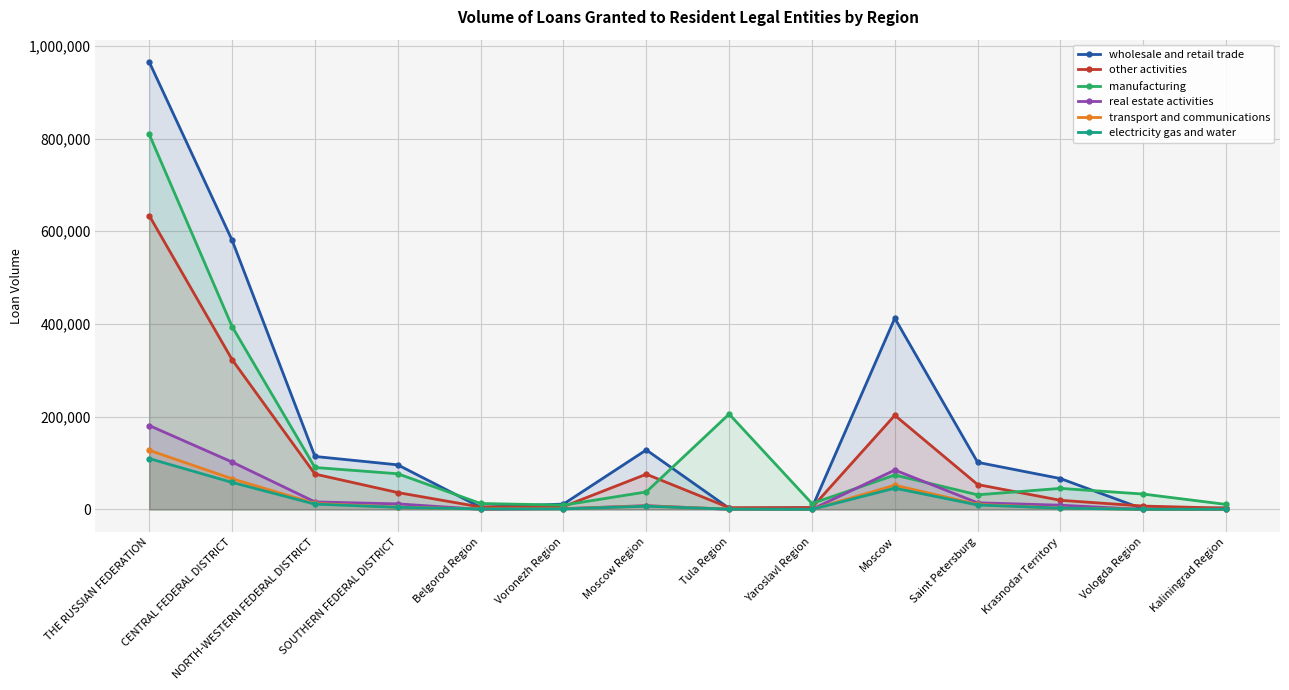

True or false: manufacturing and electricity gas and water intersect in this chart.

False